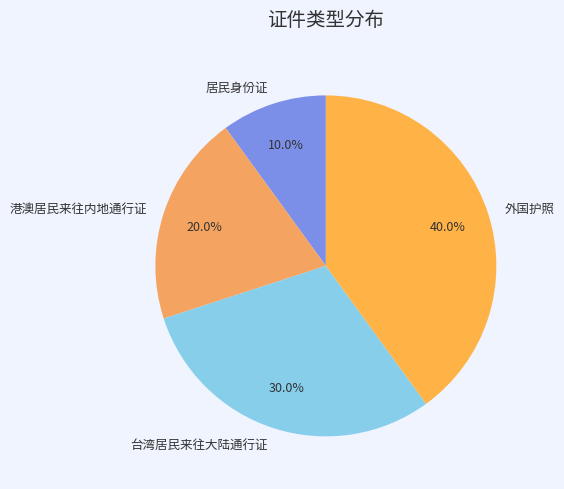

True or false: 居民身份证 accounts for 20% of the total.

False